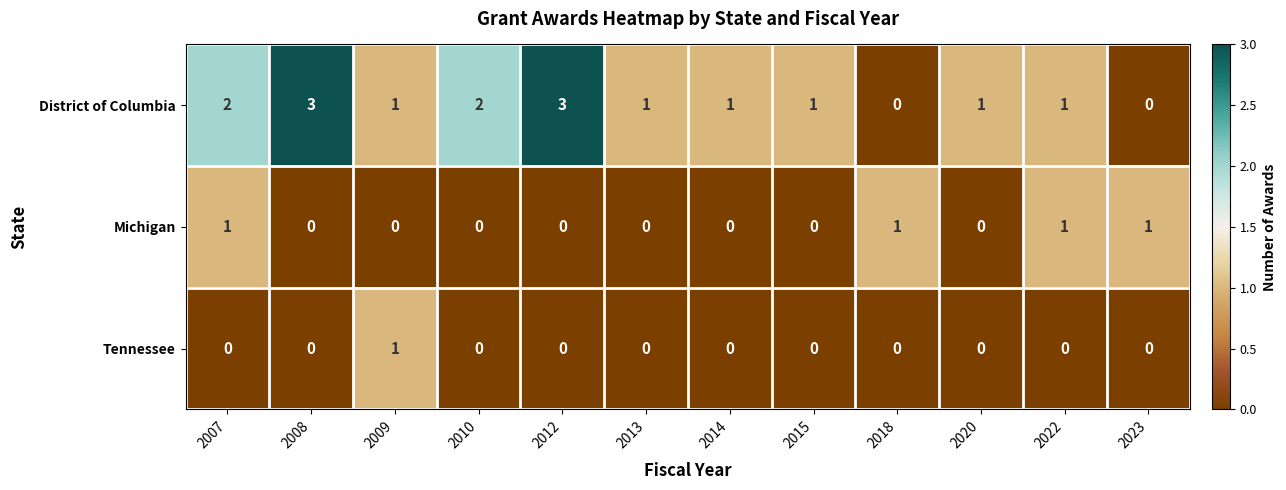

How many positive values does the Tennessee series have?

1